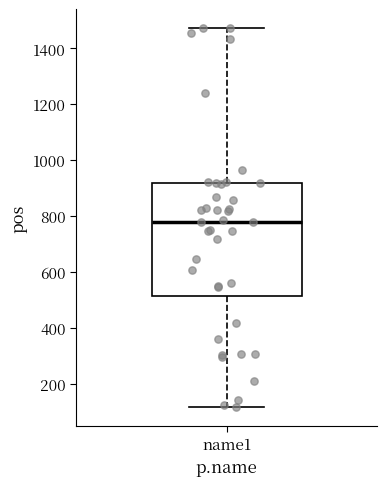

Read this box plot against the y-axis: the position of the median line, the range covered by the box, and the ends of both whiskers. The values are not printed on the chart, so give them approximately, as read against the axis.

median 780, box 520 to 920, whiskers 120 to 1480